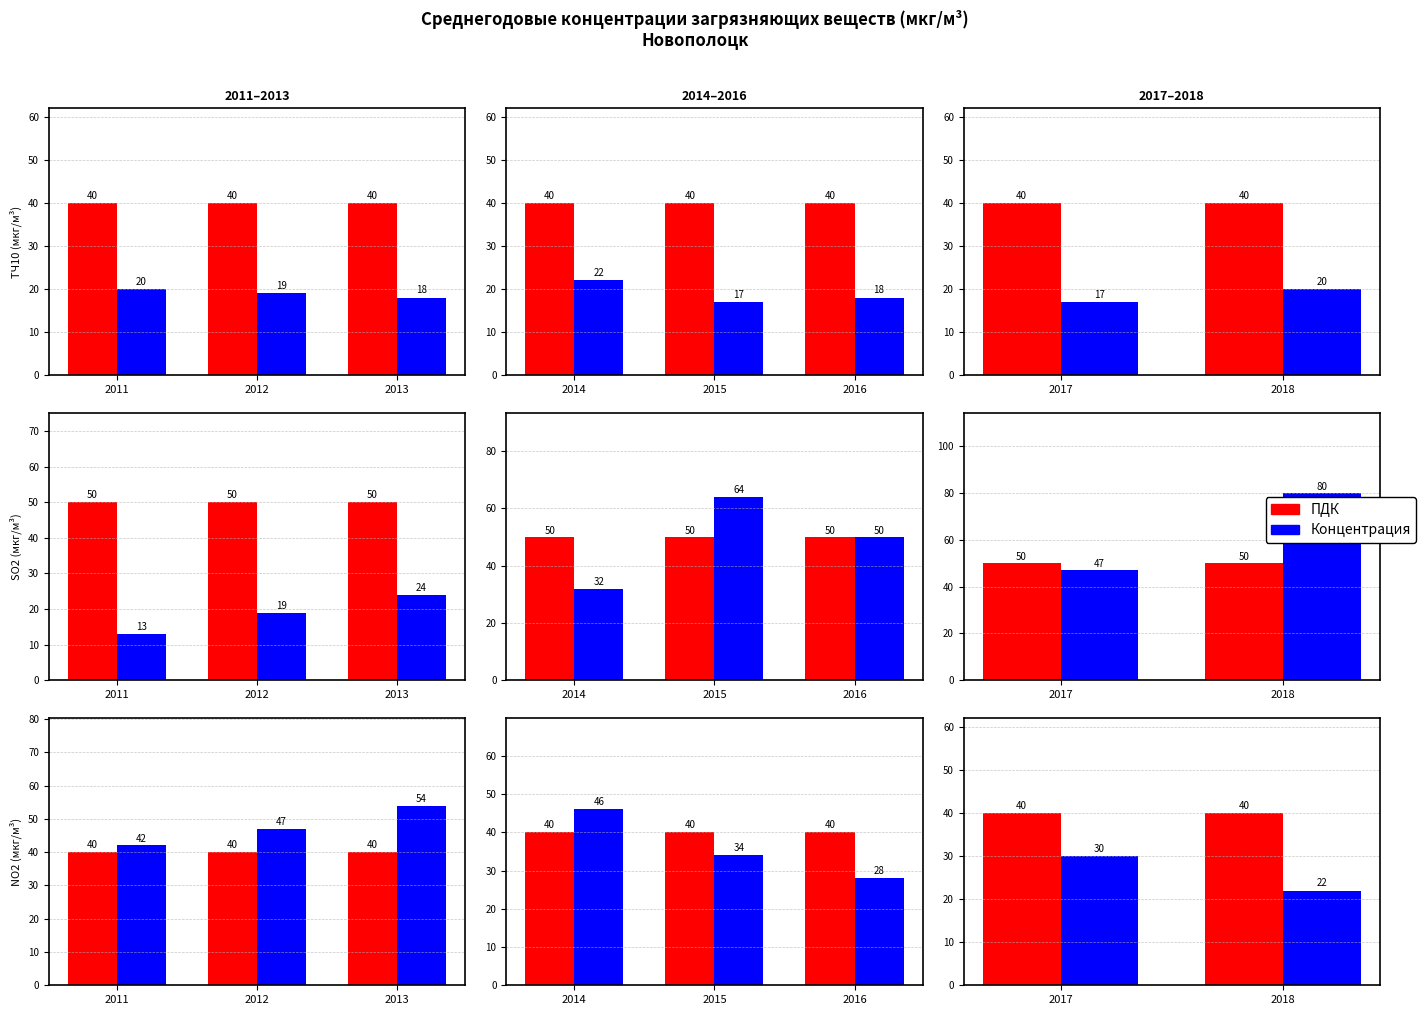

What is the difference between the maximum and minimum values in the Концентрация series?

8